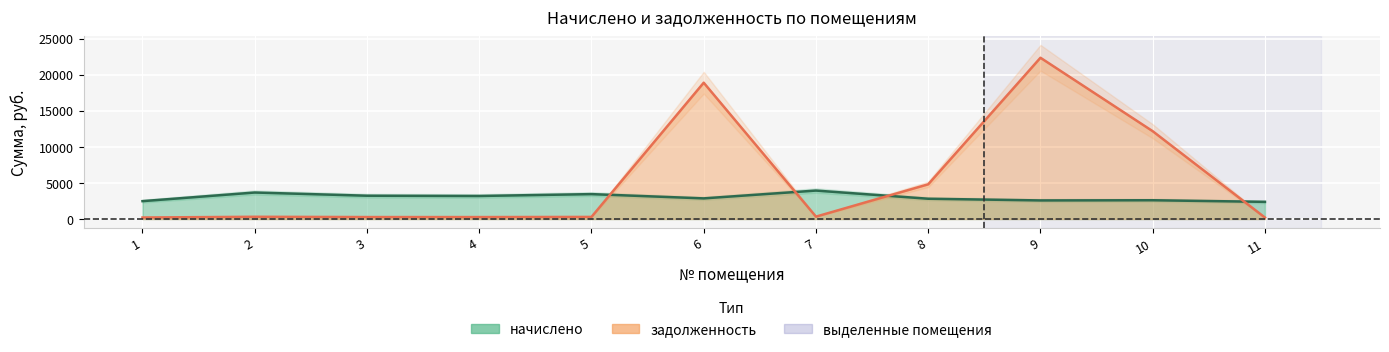

The задолженность series shows 448.3 at 7. True or false?

False